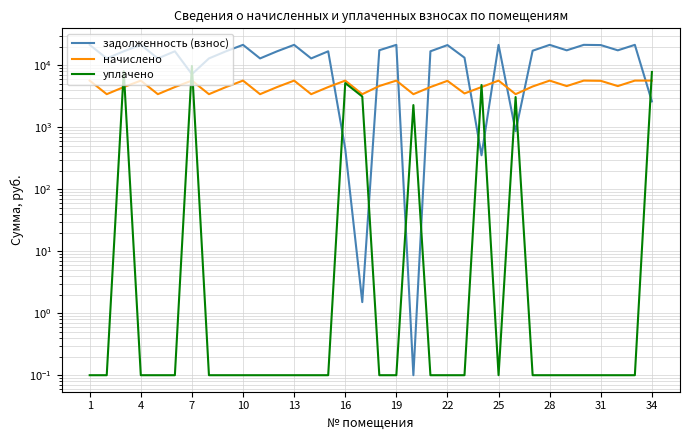

What is the approximate value of начислено at 1?

5654.2